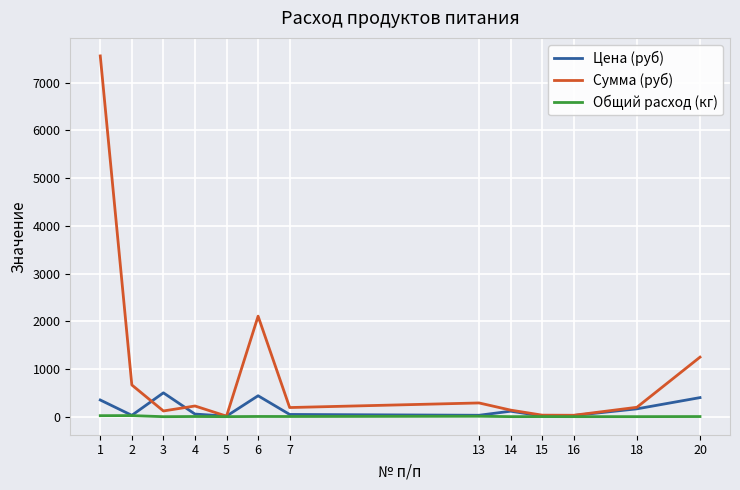

Rank the series by their average value, from lowest to highest.

Общий расход (кг), Цена (руб), Сумма (руб)